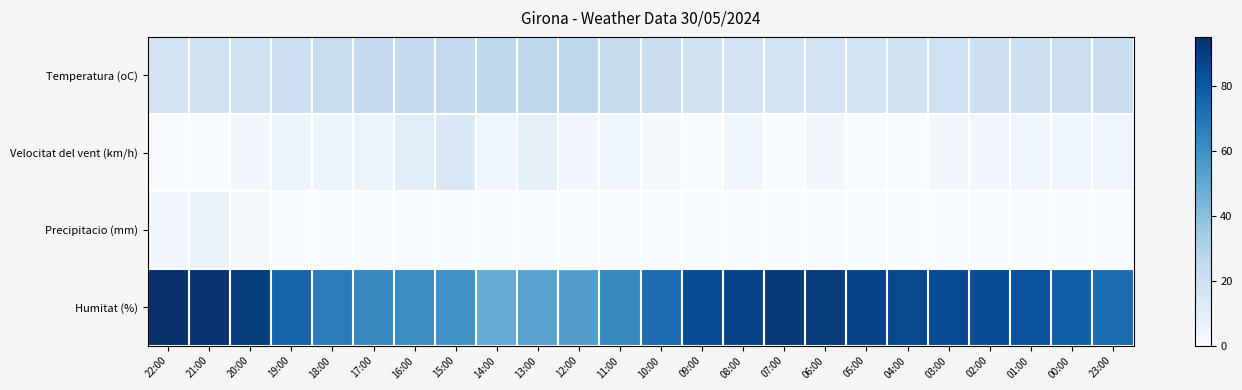

Which has a higher value, 21:00 or 11:00?

11:00